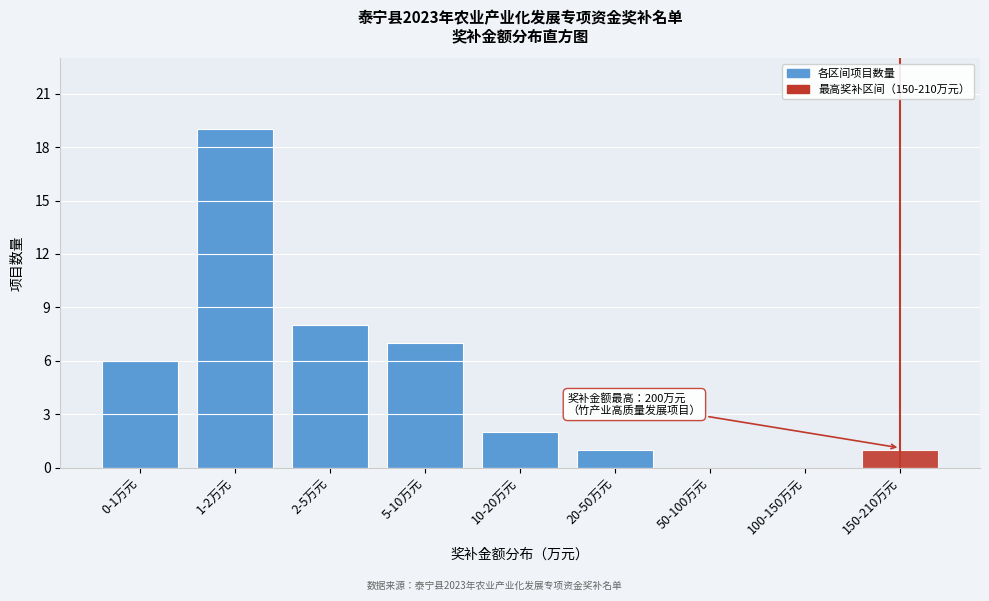

Reading left to right, extract all data points from this chart.

0-1万元=6	1-2万元=19	2-5万元=8	5-10万元=7	10-20万元=2	20-50万元=1	50-100万元=0	100-150万元=0	150-210万元=1